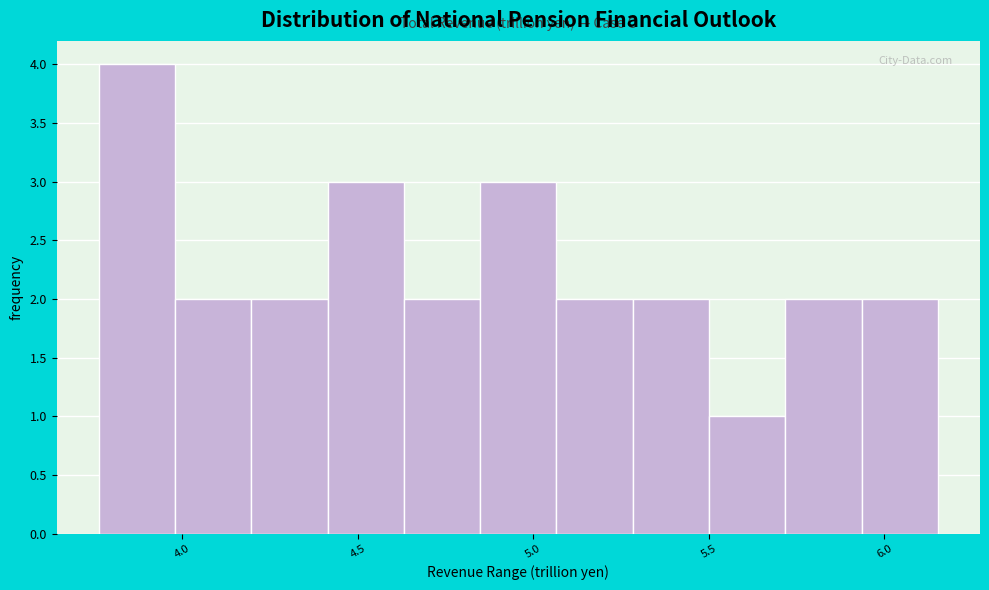

Reading left to right, transcribe this chart: for each bar, give the range it covers on the x-axis and its height. Neither the bar edges nor the heights are printed on the chart, so give them approximately, as read against the axes.

3.75 to 4.00: 4
4.00 to 4.20: 2
4.20 to 4.40: 2
4.40 to 4.65: 3
4.65 to 4.85: 2
4.85 to 5.05: 3
5.05 to 5.30: 2
5.30 to 5.50: 2
5.50 to 5.70: 1
5.70 to 5.95: 2
5.95 to 6.15: 2